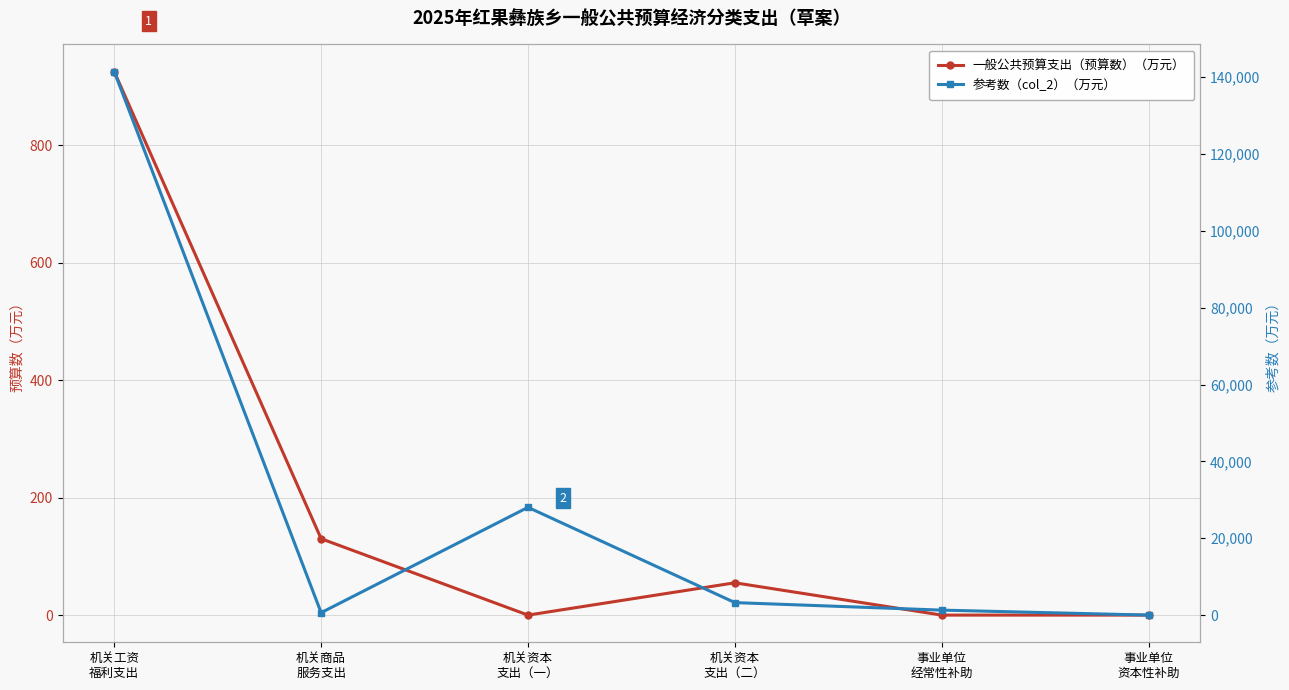

How many values in the 参考数（col_2）（万元） series exceed 3251?

2